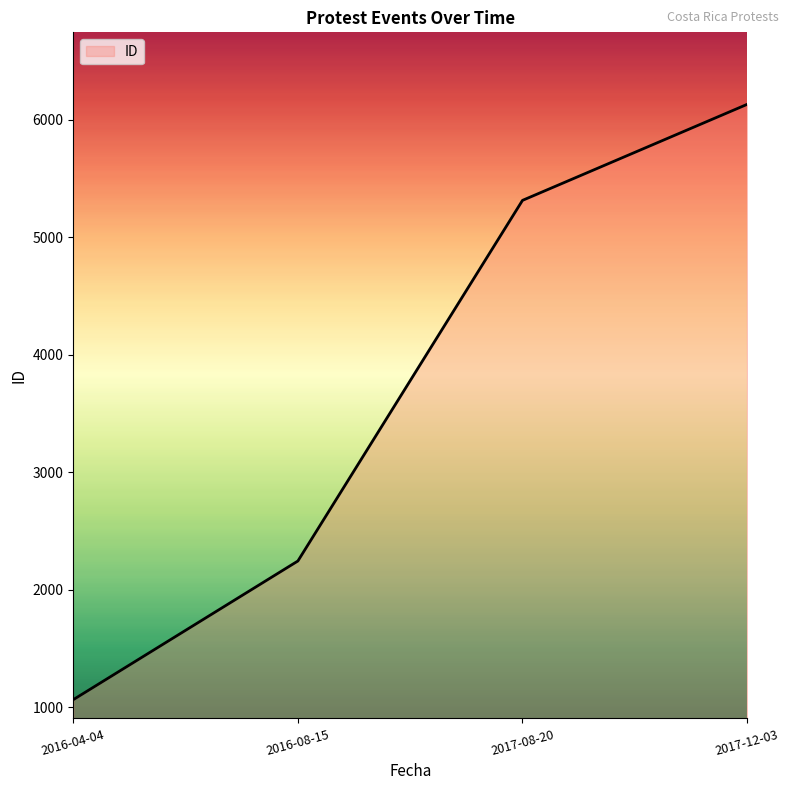

Reading left to right, transcribe all the data shown in this chart.

2016-04-04=1063	2016-08-15=2243	2017-08-20=5312	2017-12-03=6129